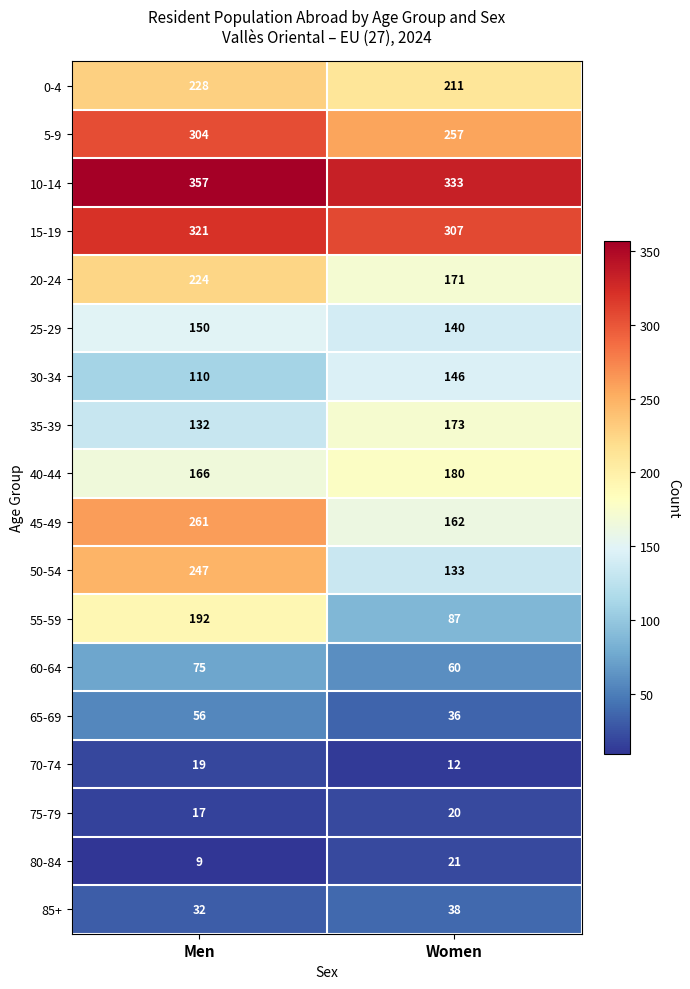

What is the approximate value of 10-14 at Women?

333